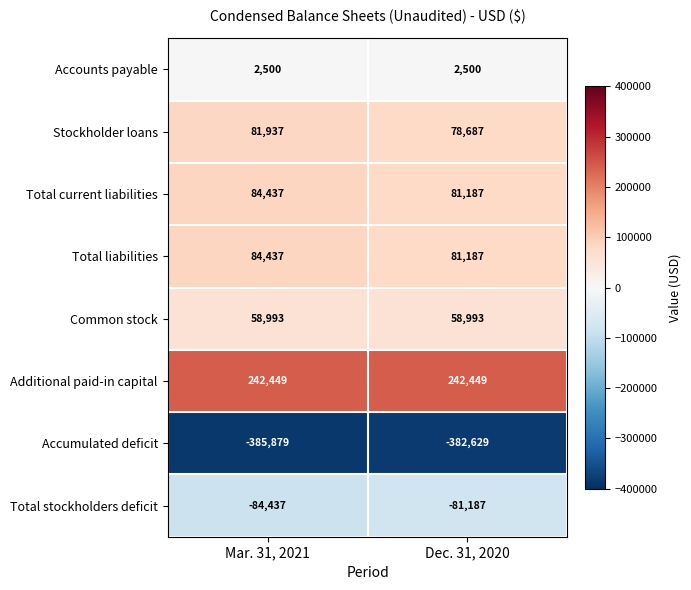

Is it true that Accounts payable equals 2500 at Mar. 31, 2021?

True